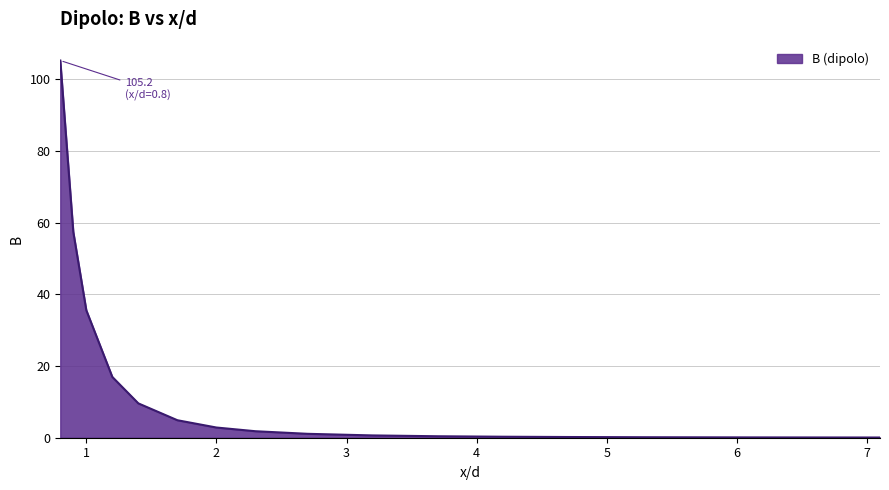

What is the maximum value shown in the chart?

105.2